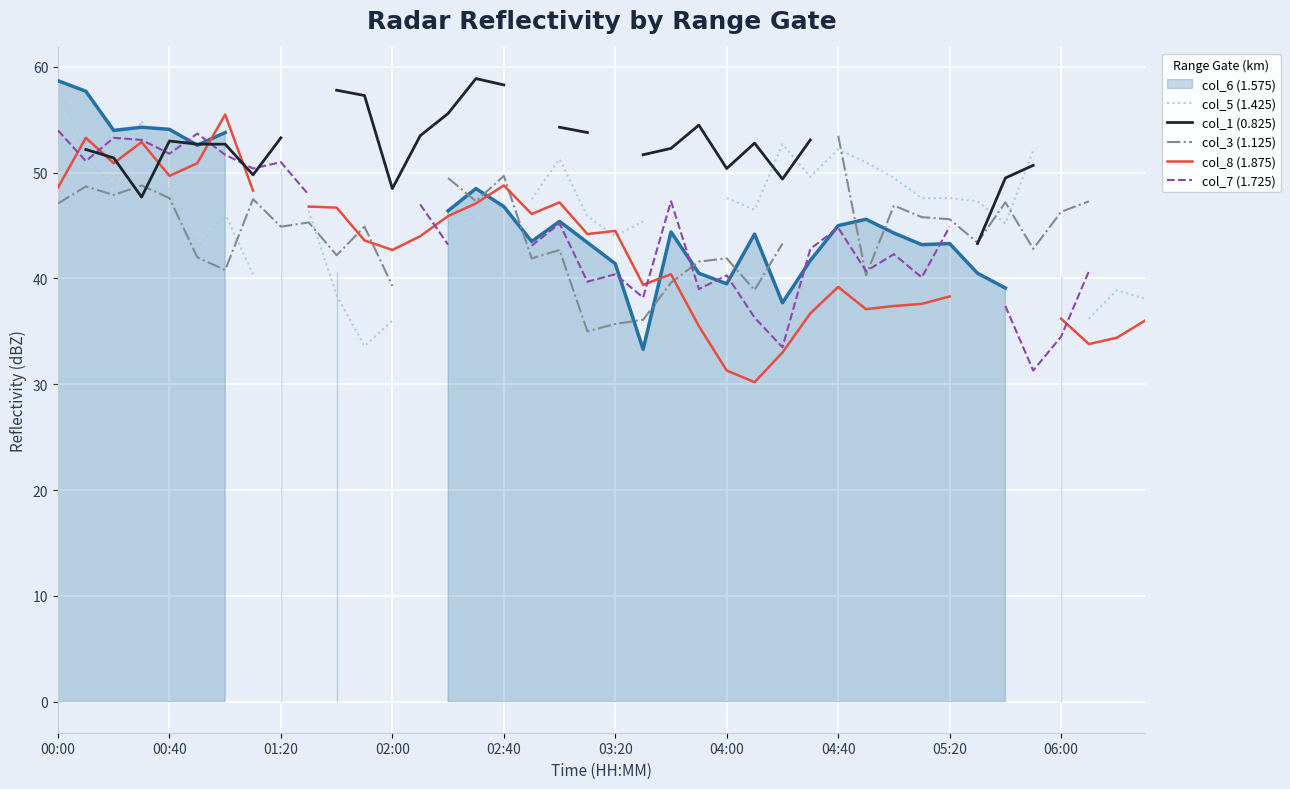

True or false: col_3 (1.125) has a value of 66.6 at 06:00.

False